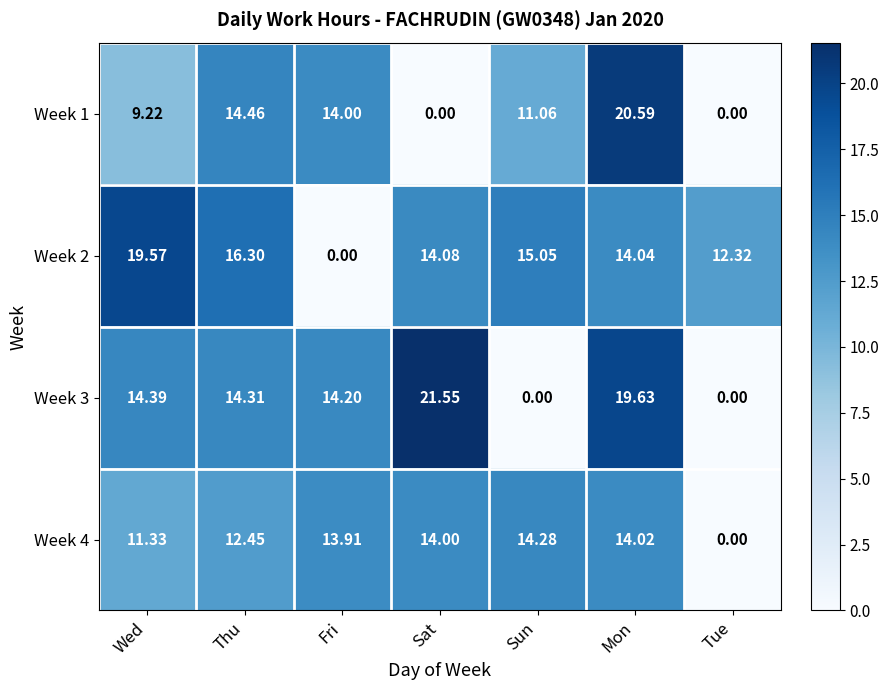

At how many categories does at least one series exceed 20?

2